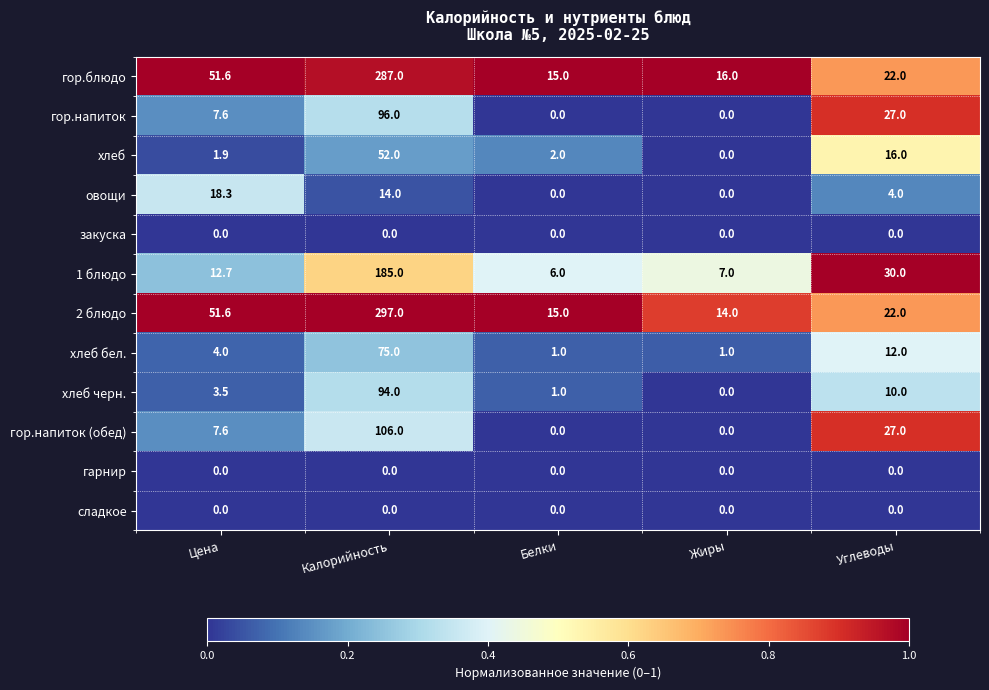

At how many categories does at least one series exceed 0?

5